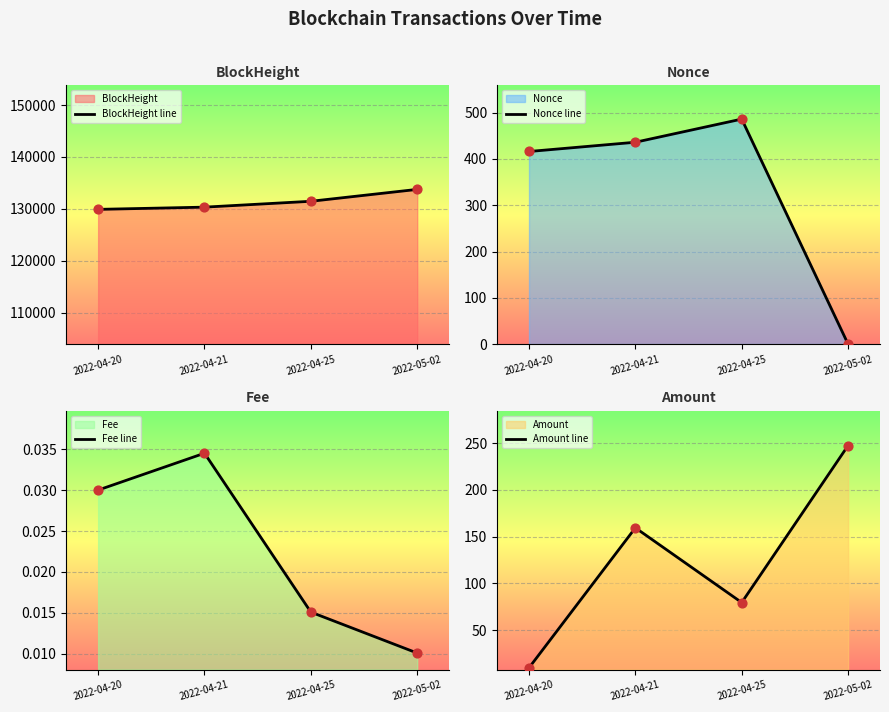

At how many categories does at least one series exceed 125620?

4